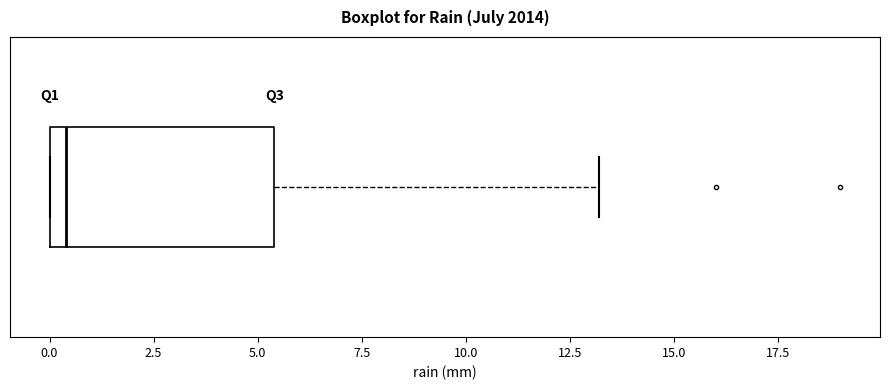

Transcribe this box plot: give where the median line is, the range the box spans, and where the two whiskers end, as read against the x-axis. The values are not printed on the chart, so give them approximately, as read against the axis.

median 0.5, box 0.0 to 5.5, whiskers 0.0 to 13.0